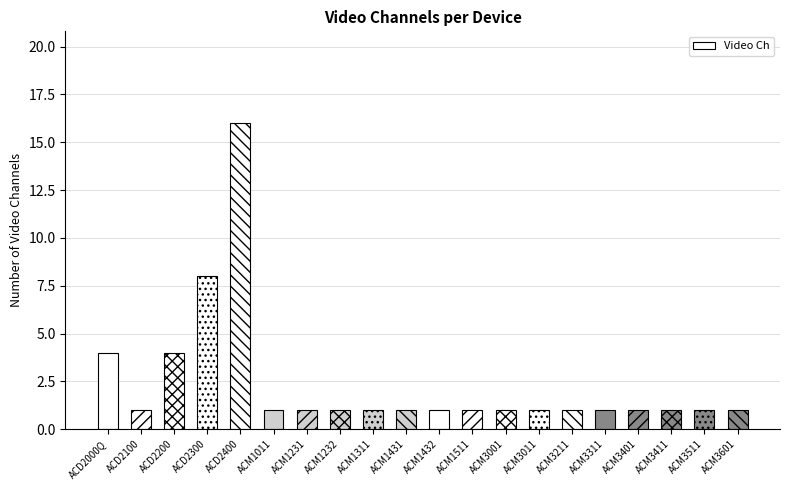

What position from the right is ACM3411?

3